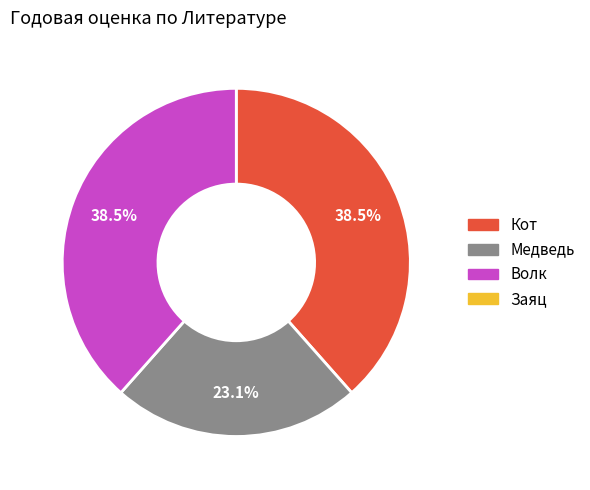

Is there any slice that represents more than half of the pie?

No